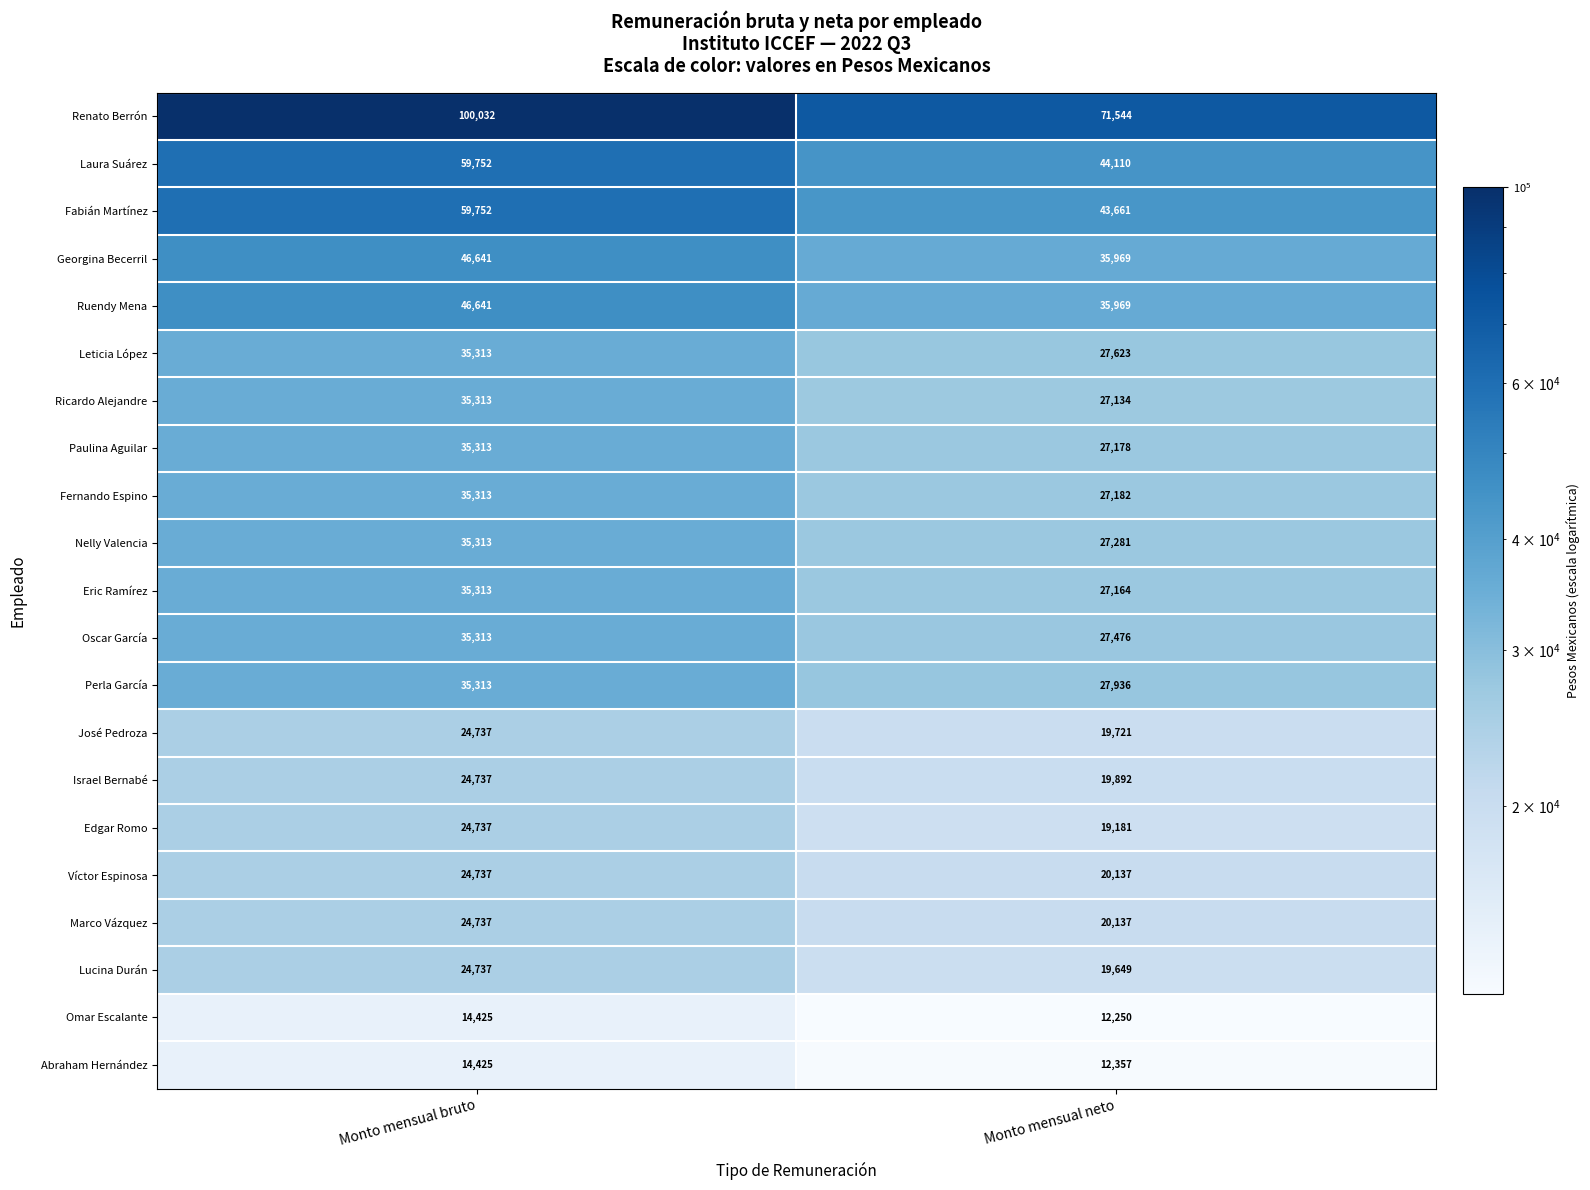

Read the José Pedroza value at Monto mensual bruto.

24737